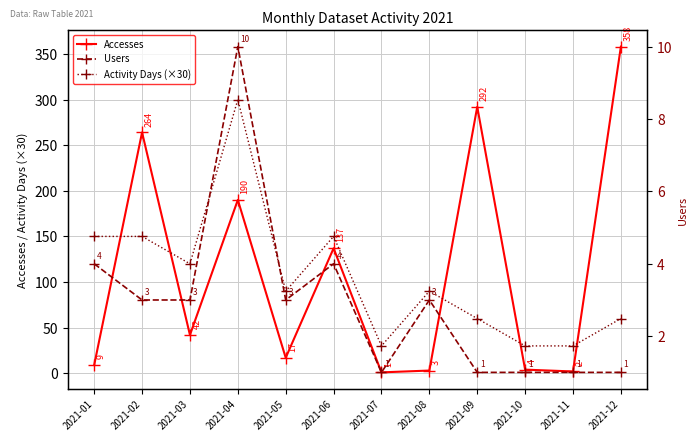

At which category does the chart reach its peak across all series?

2021-12